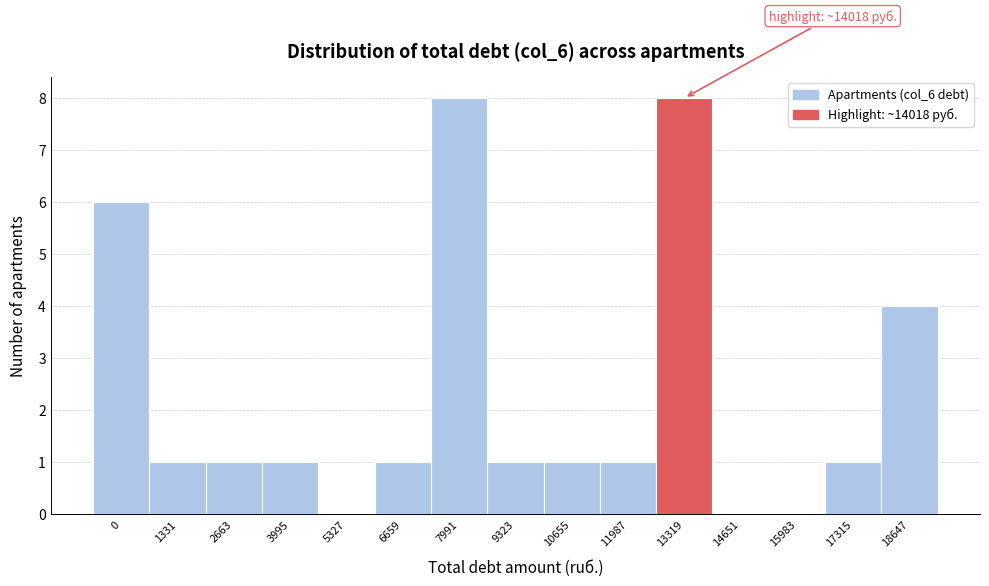

Reading left to right, list all the values displayed in this chart.

0=6	1331=1	2663=1	3995=1	5327=0	6659=1	7991=8	9323=1	10655=1	11987=1	13319=8	14651=0	15983=0	17315=1	18647=4